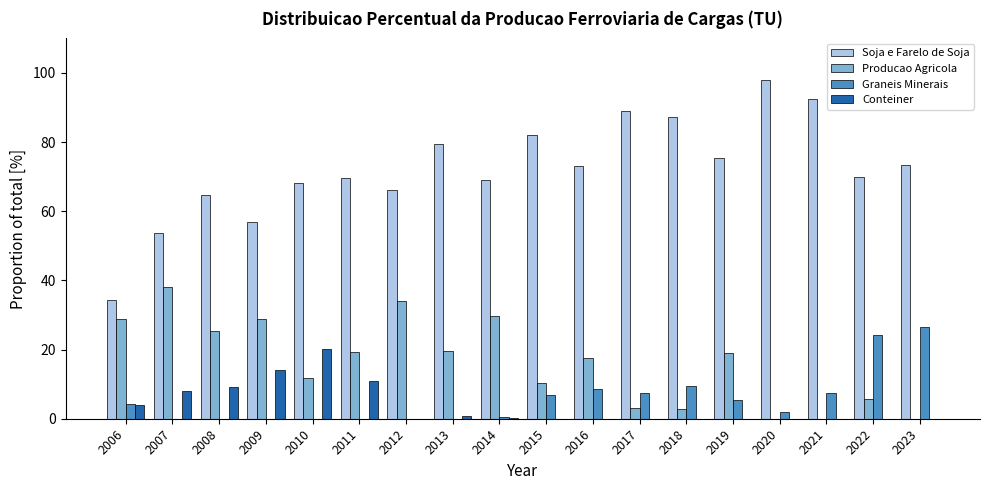

What is the approximate value of Producao Agricola at 2012?

33.9